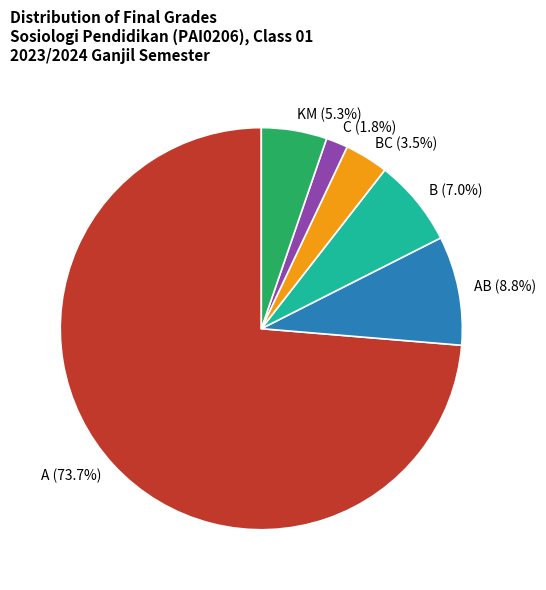

How many segments does this pie chart have?

6